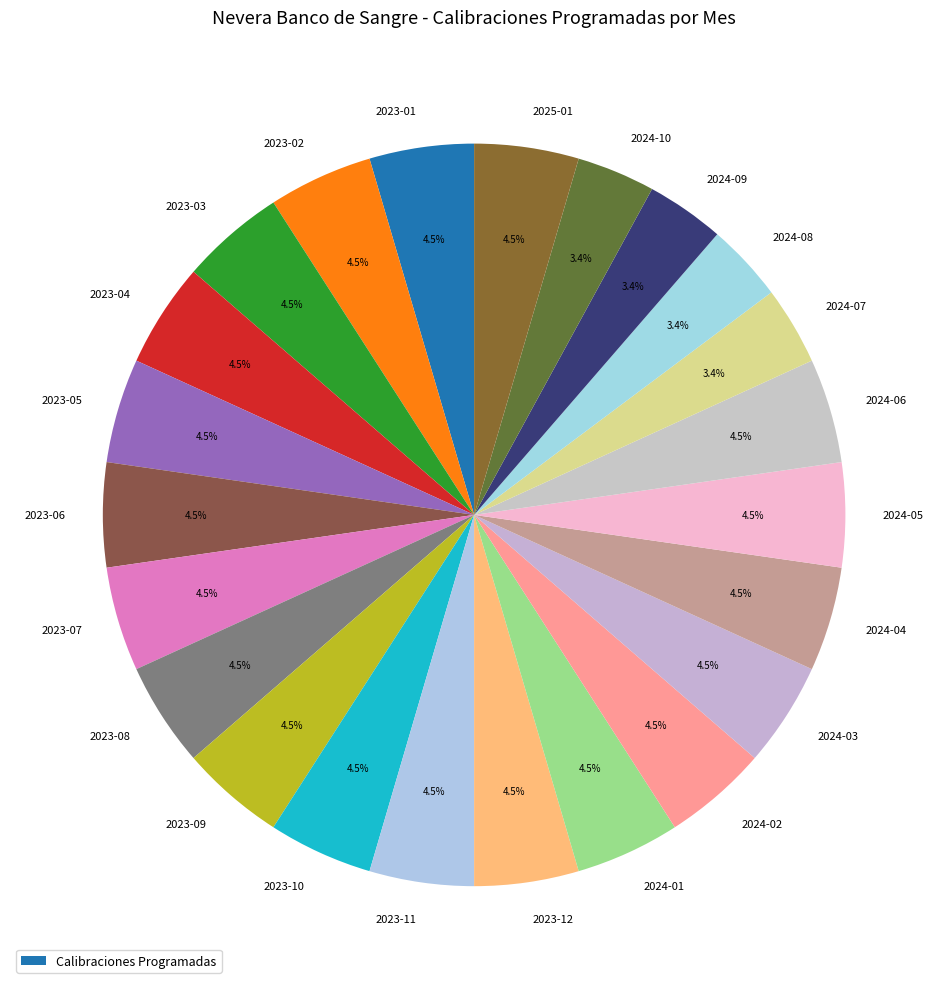

What is the ratio of the value at 2024-05 to the value at 2024-02?

1.0